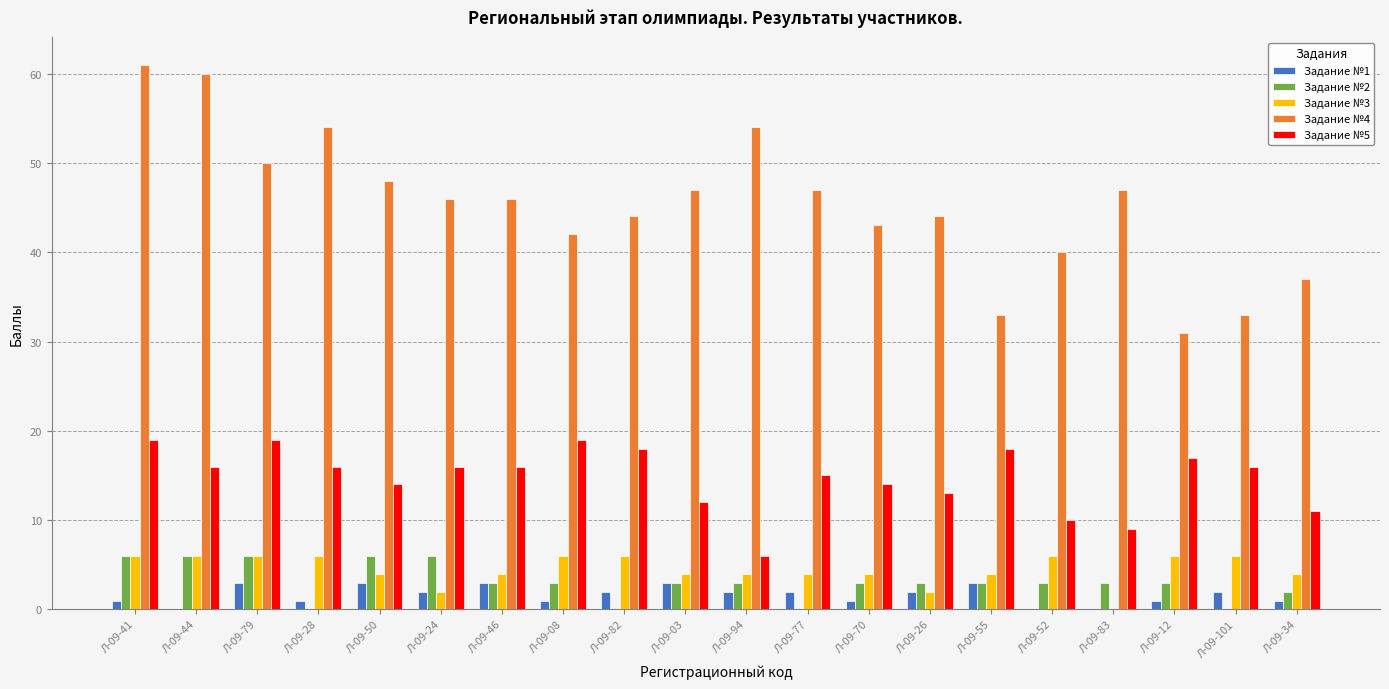

Are the bars grouped side by side (vs. stacked)?

Yes